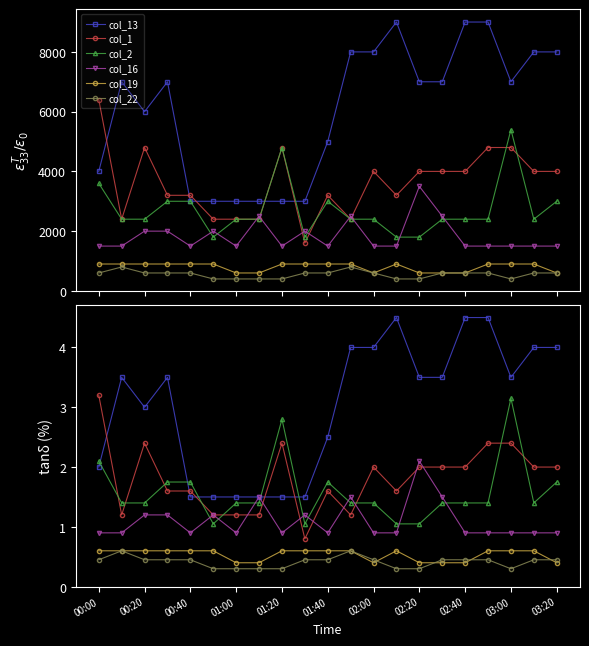

What is the greatest value displayed?

4.5